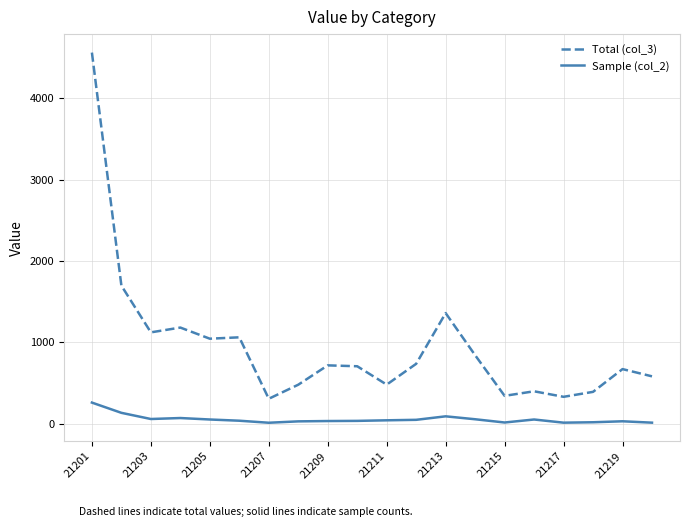

True or false: Total (col_3) has more than 1 points higher than both neighbors.

True